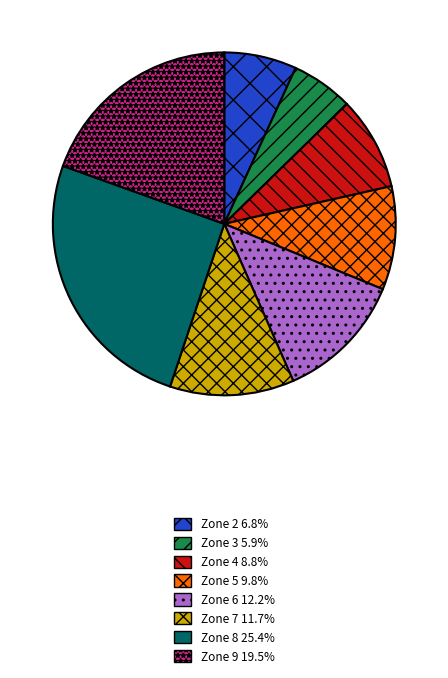

Is there a majority slice in this chart?

No